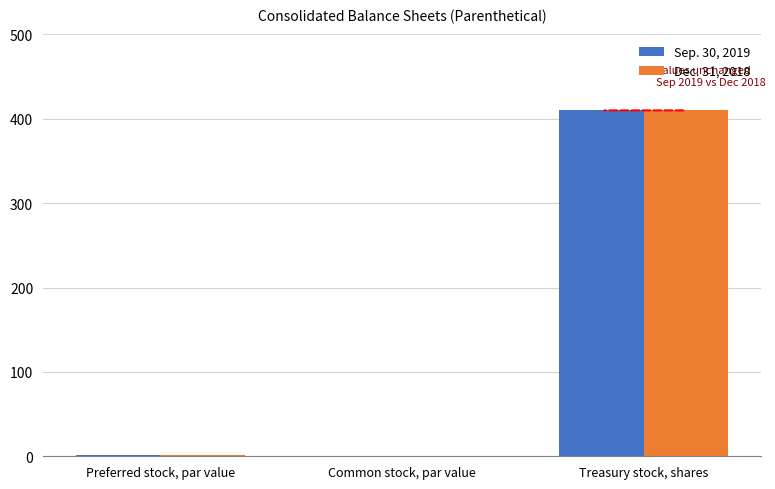

What is the sum of all Dec. 31, 2018 values?

411.0